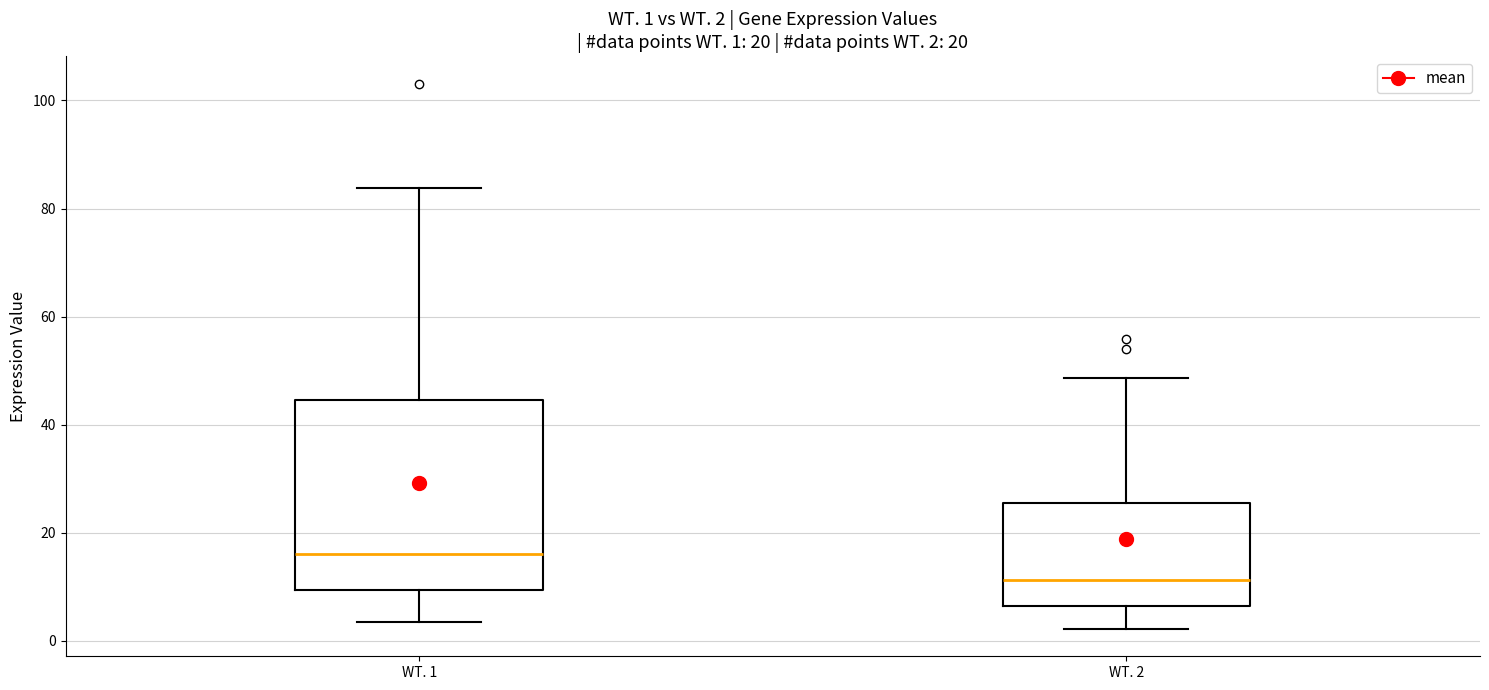

Which box's median line is the highest?

WT. 1